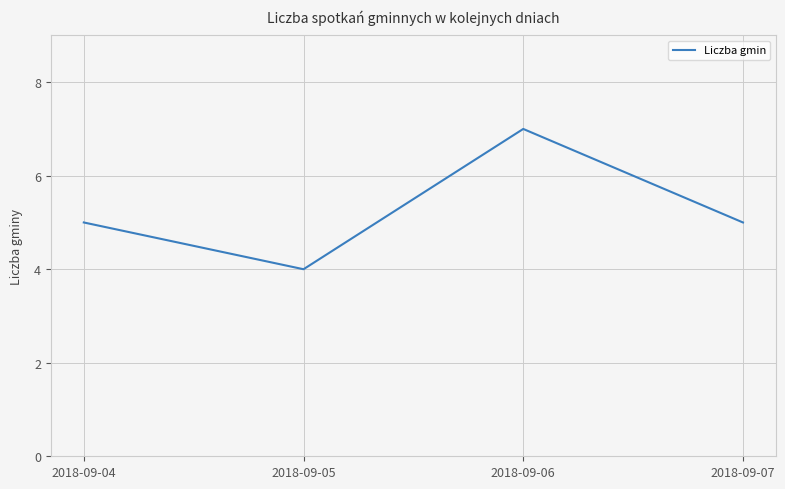

Reading left to right, list all the values displayed in this chart.

5	4	7	5